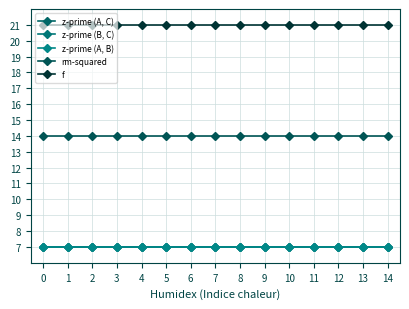

Reading left to right, list all the values displayed in this chart.

z-prime (A, C): 0=7	1=7	2=7	3=7	4=7	5=7	6=7	7=7	8=7	9=7	10=7	11=7	12=7	13=7	14=7
z-prime (B, C): 0=7	1=7	2=7	3=7	4=7	5=7	6=7	7=7	8=7	9=7	10=7	11=7	12=7	13=7	14=7
z-prime (A, B): 0=7	1=7	2=7	3=7	4=7	5=7	6=7	7=7	8=7	9=7	10=7	11=7	12=7	13=7	14=7
rm-squared: 0=14	1=14	2=14	3=14	4=14	5=14	6=14	7=14	8=14	9=14	10=14	11=14	12=14	13=14	14=14
f: 0=21	1=21	2=21	3=21	4=21	5=21	6=21	7=21	8=21	9=21	10=21	11=21	12=21	13=21	14=21